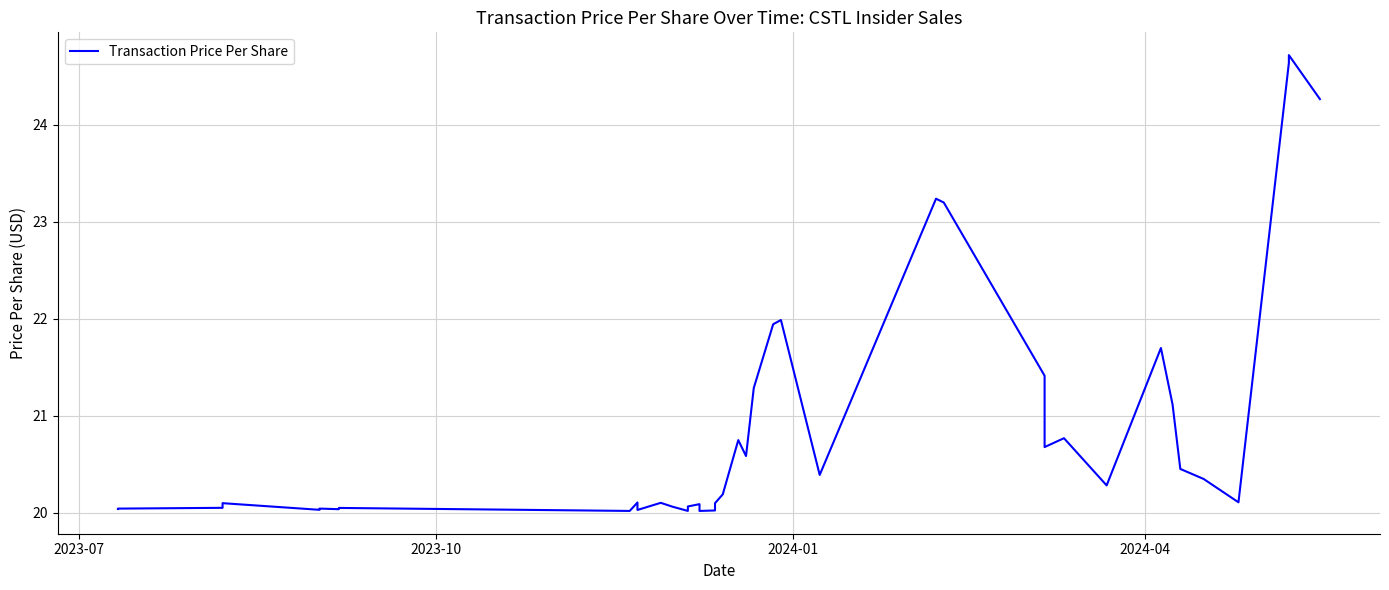

What is the sum of all values?

835.1